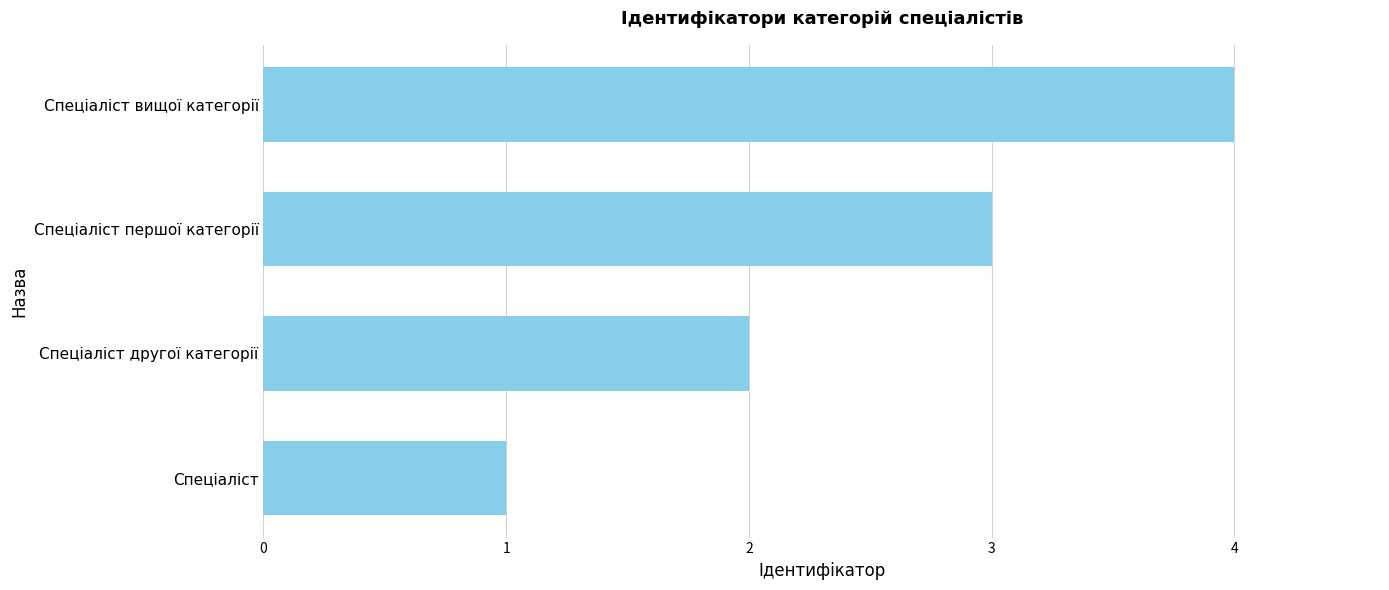

What is the approximate value at Спеціаліст вищої категорії?

4